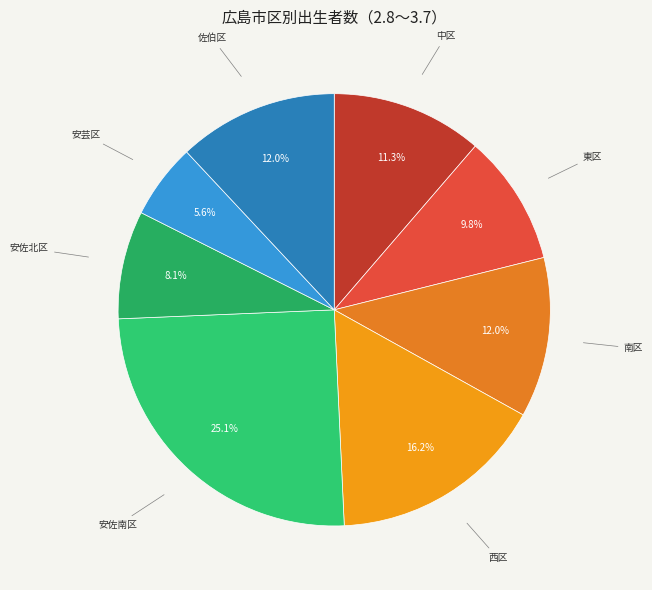

What portion of the pie excludes 安佐北区?

91.9%